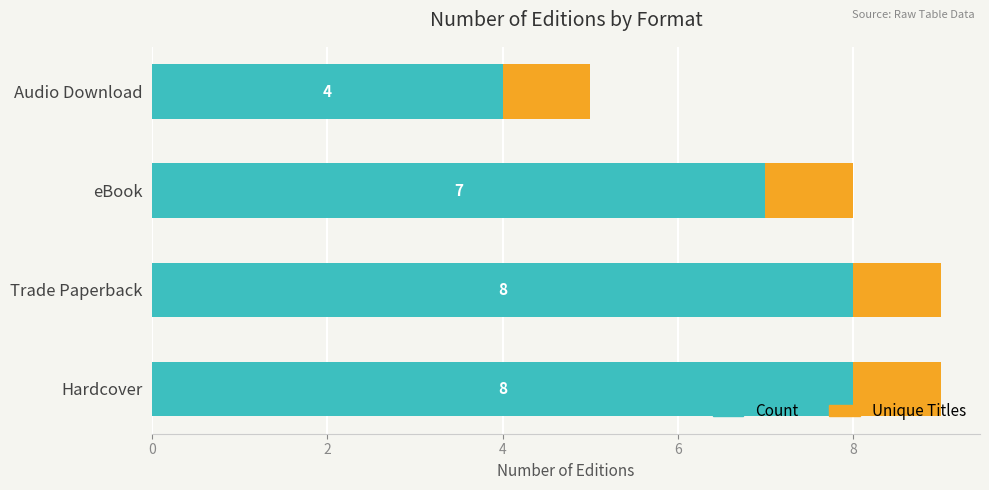

What are all the series names shown in the legend?

Count, Unique Titles